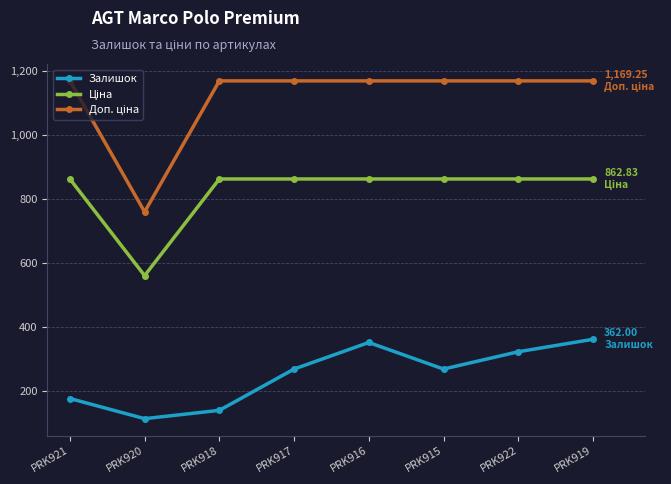

What is the spread (max minus min) of values at PRK921?

992.2